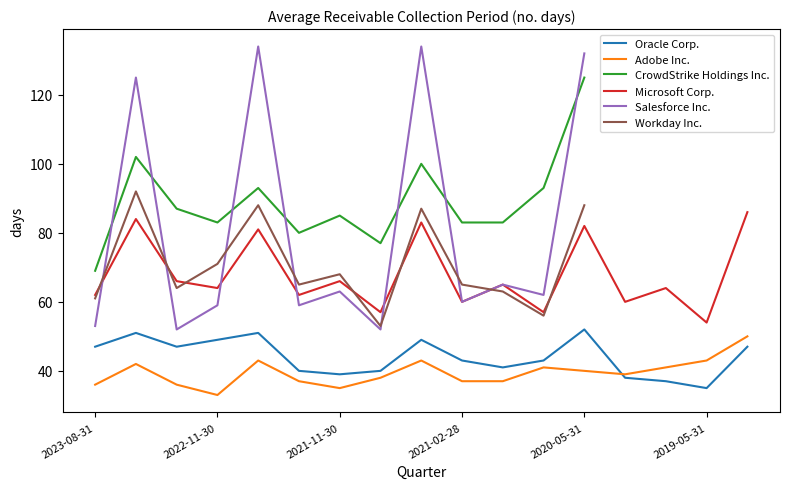

What is the sum of all Adobe Inc. values?

671